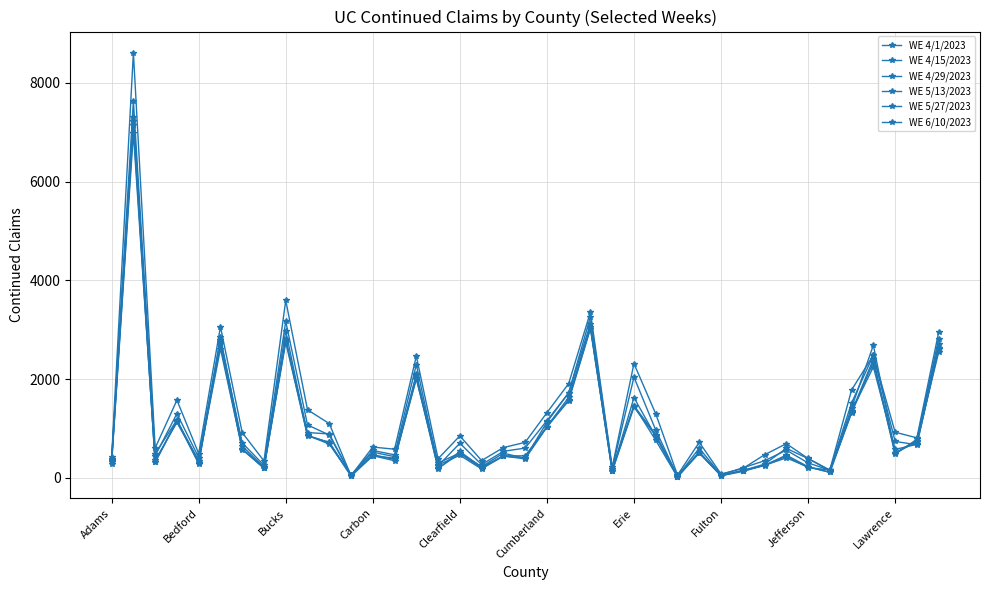

How many lines are shown in the chart?

6